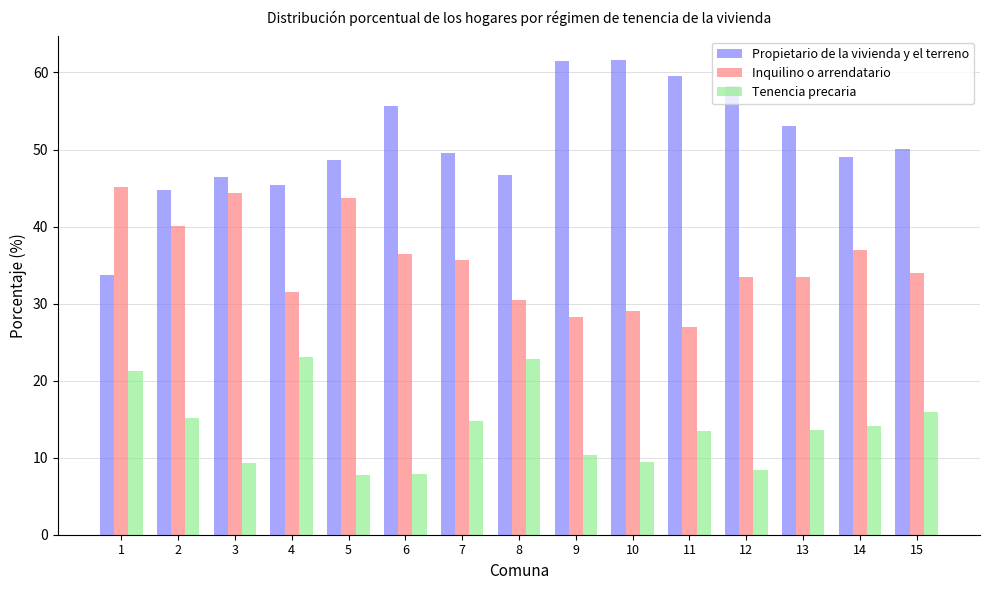

What is the difference between the Inquilino o arrendatario values at 9 and 15?

5.8